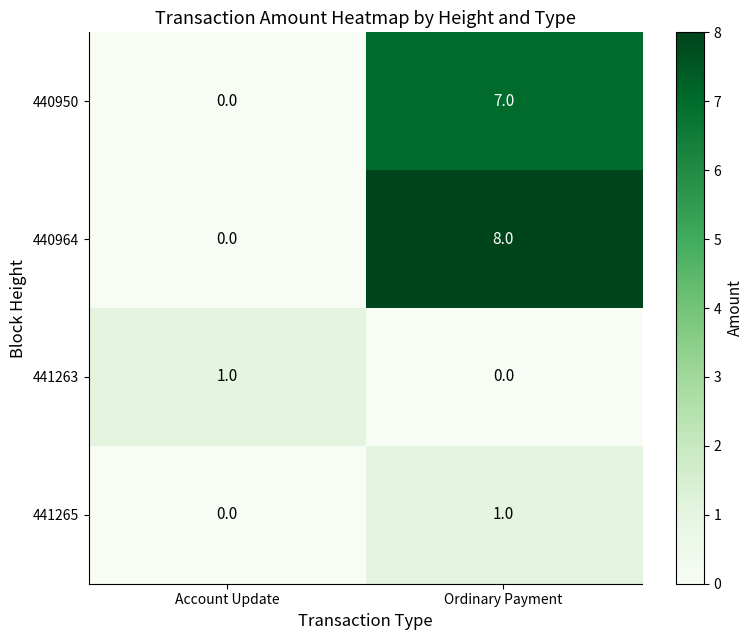

Between Account Update and Ordinary Payment, which series saw the biggest shift?

440964